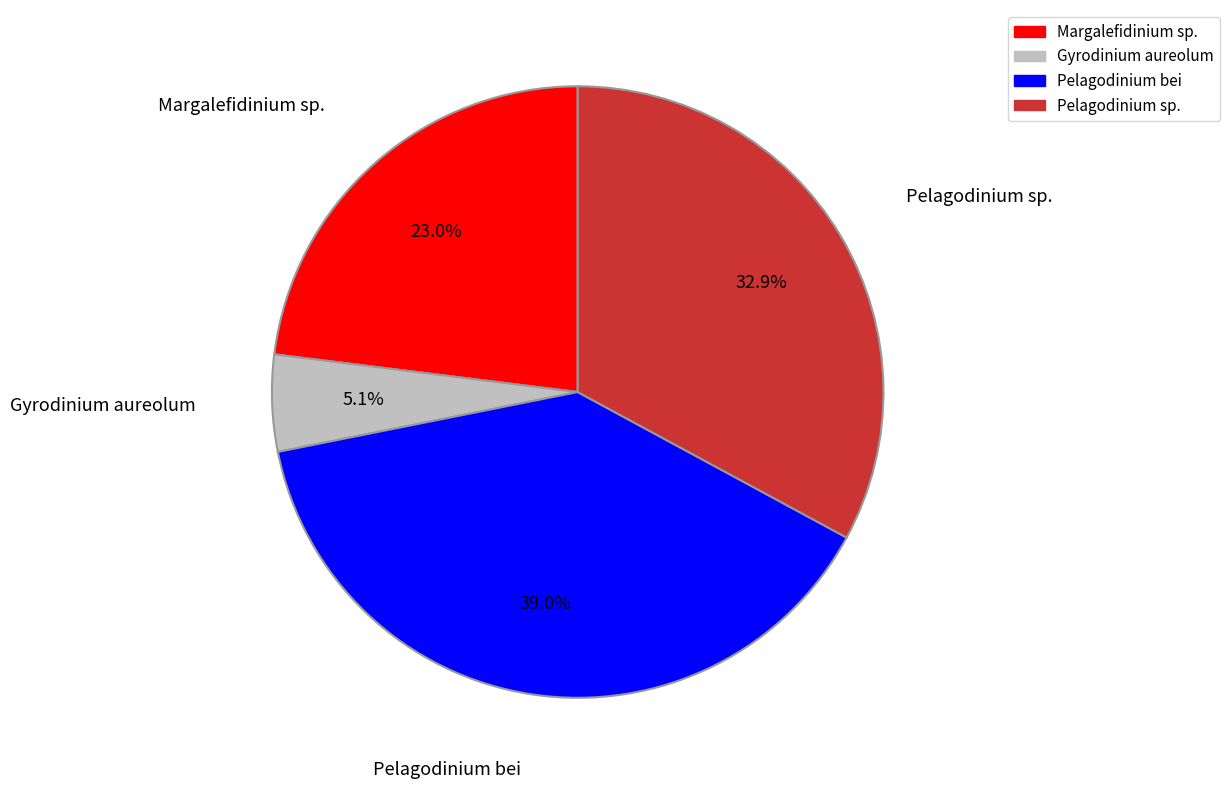

Is there a majority slice in this chart?

No